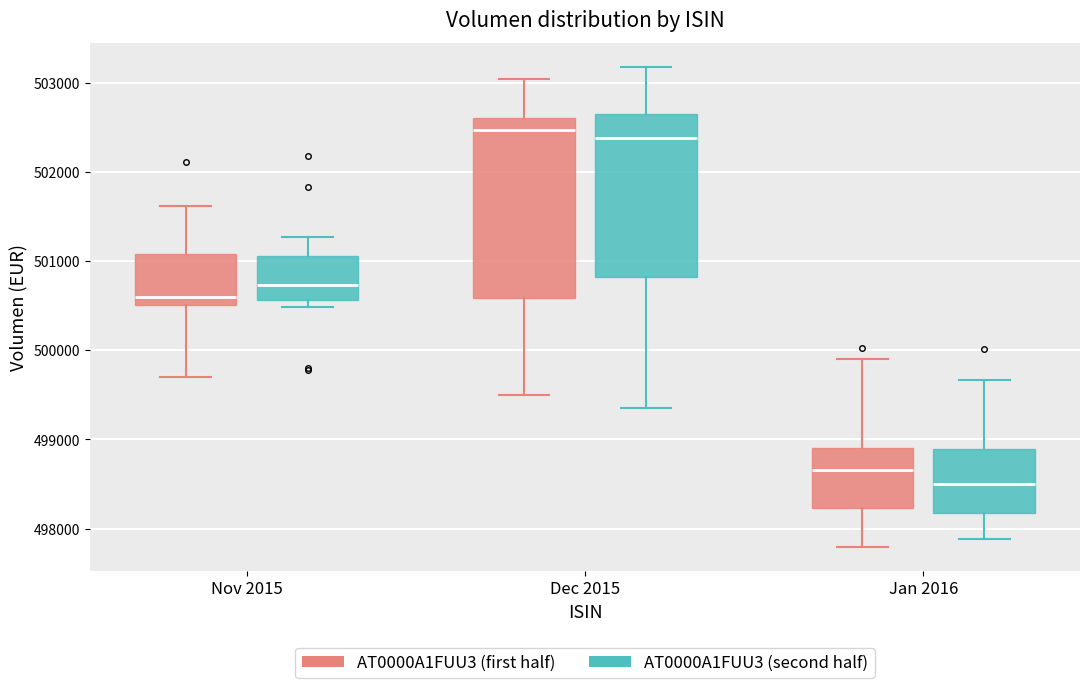

Where is the upper edge of the box for Dec 2015 (AT0000A1FUU3 (second half)) on the y-axis? The values are not printed on the chart, so give them approximately, as read against the axis.

502700